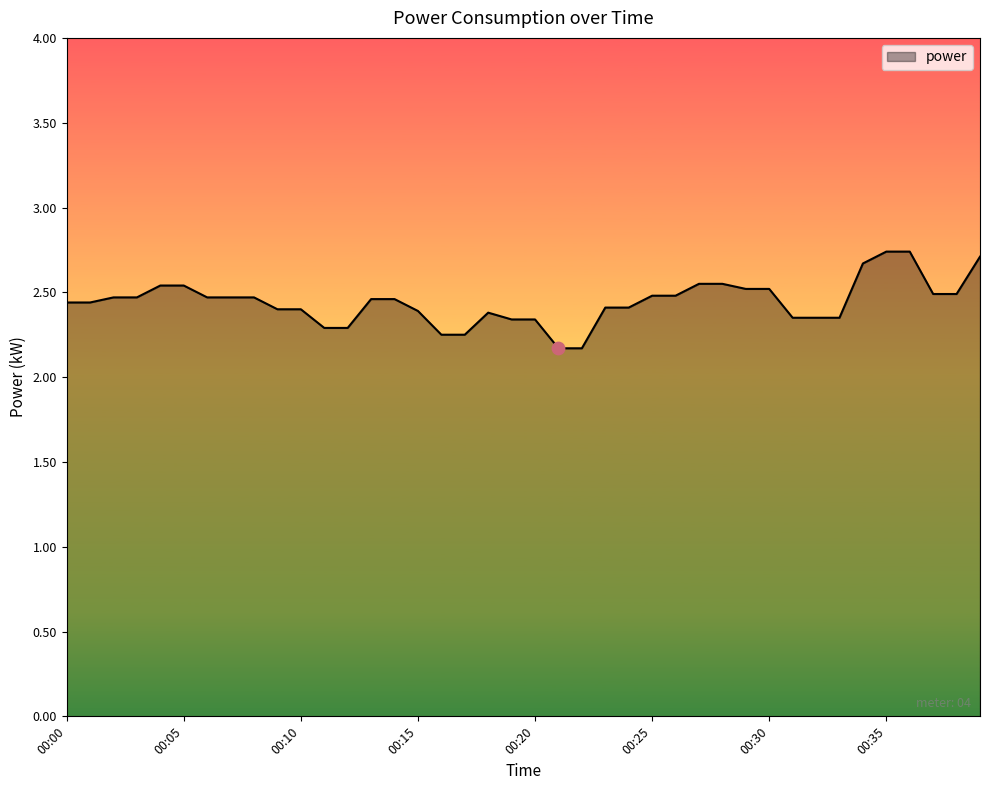

What is the difference between the maximum and minimum values?

0.6